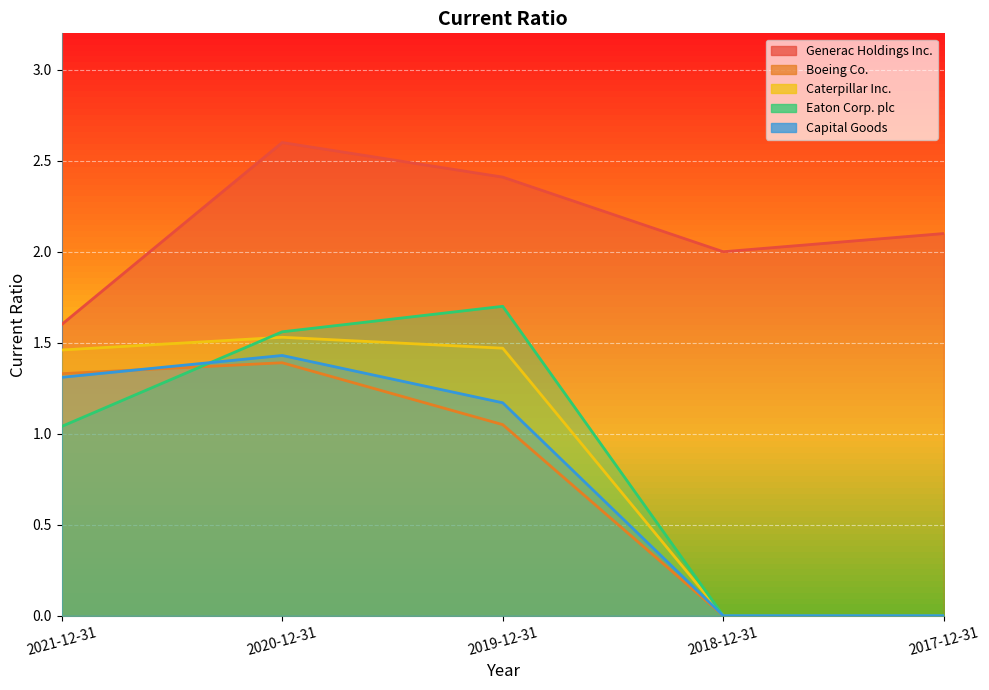

Which label corresponds to the smallest value in the chart?

2018-12-31